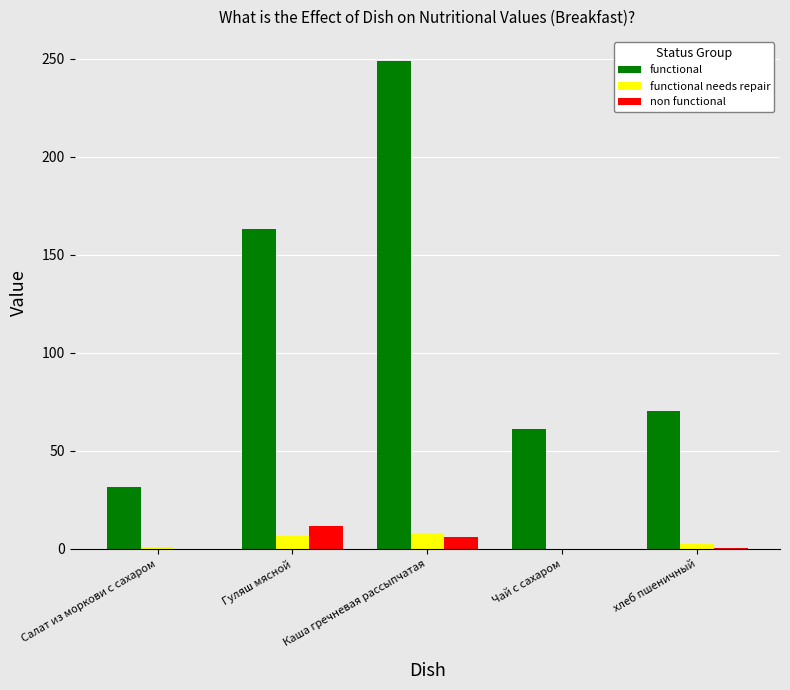

True or false: functional has a value of 70.5 at хлеб пшеничный.

True